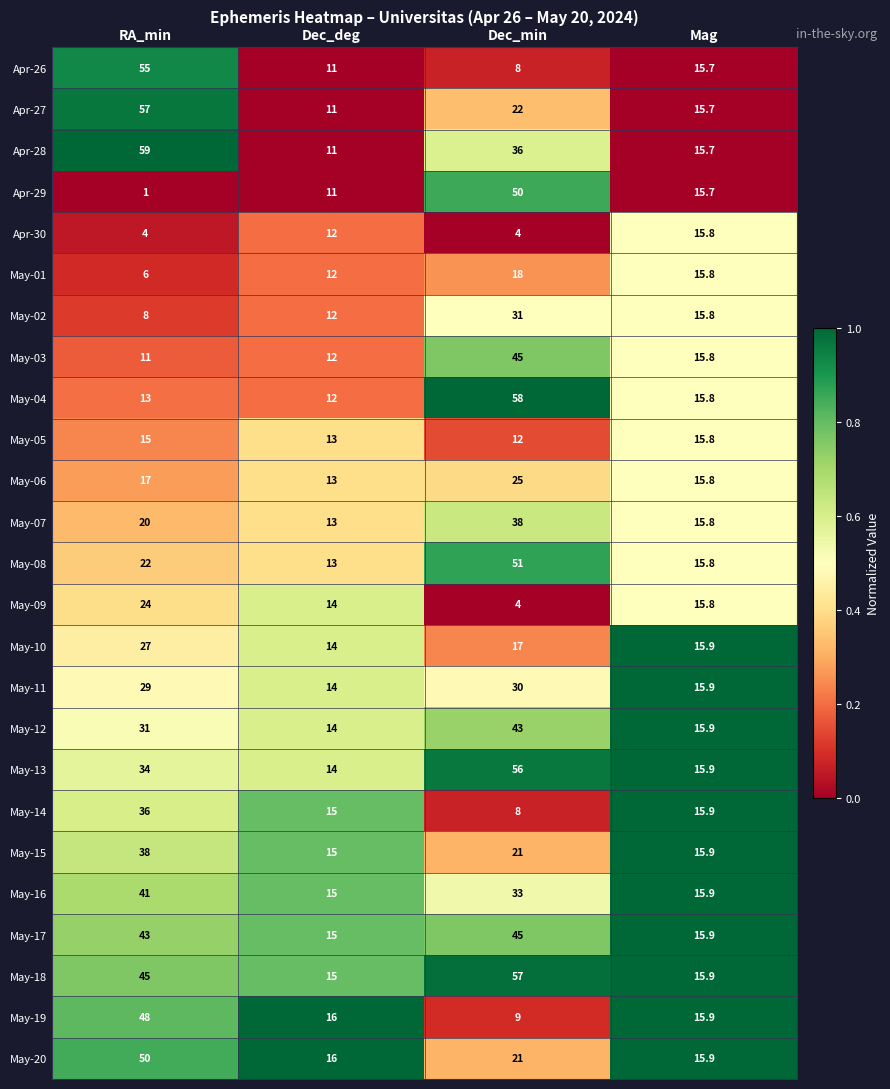

Rank the categories by May-04 value from lowest to highest.

Dec_deg, RA_min, Mag, Dec_min